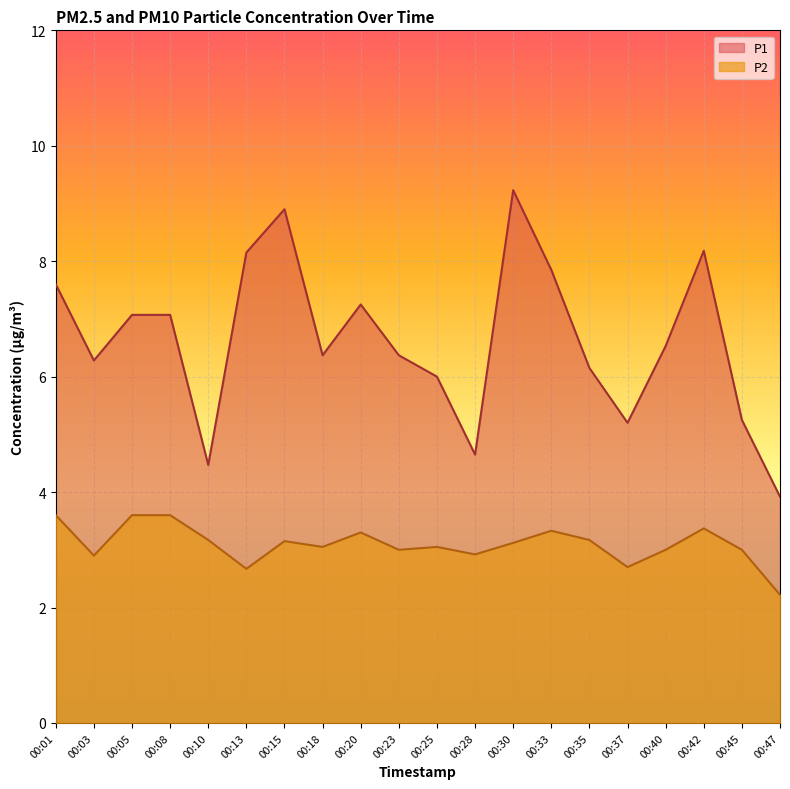

How many data points in P2 are above 3?

12